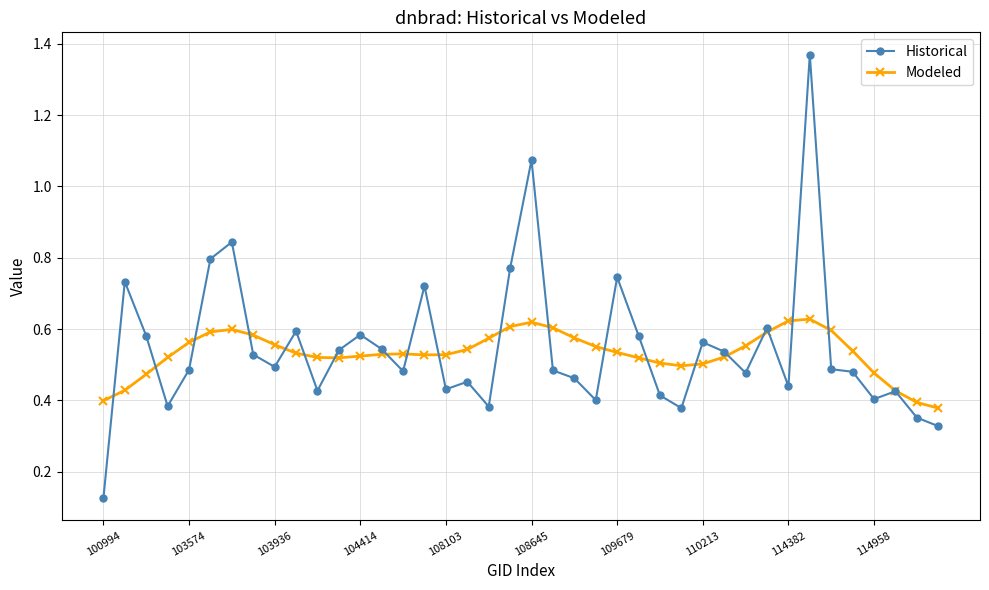

How many lines are shown in the chart?

2